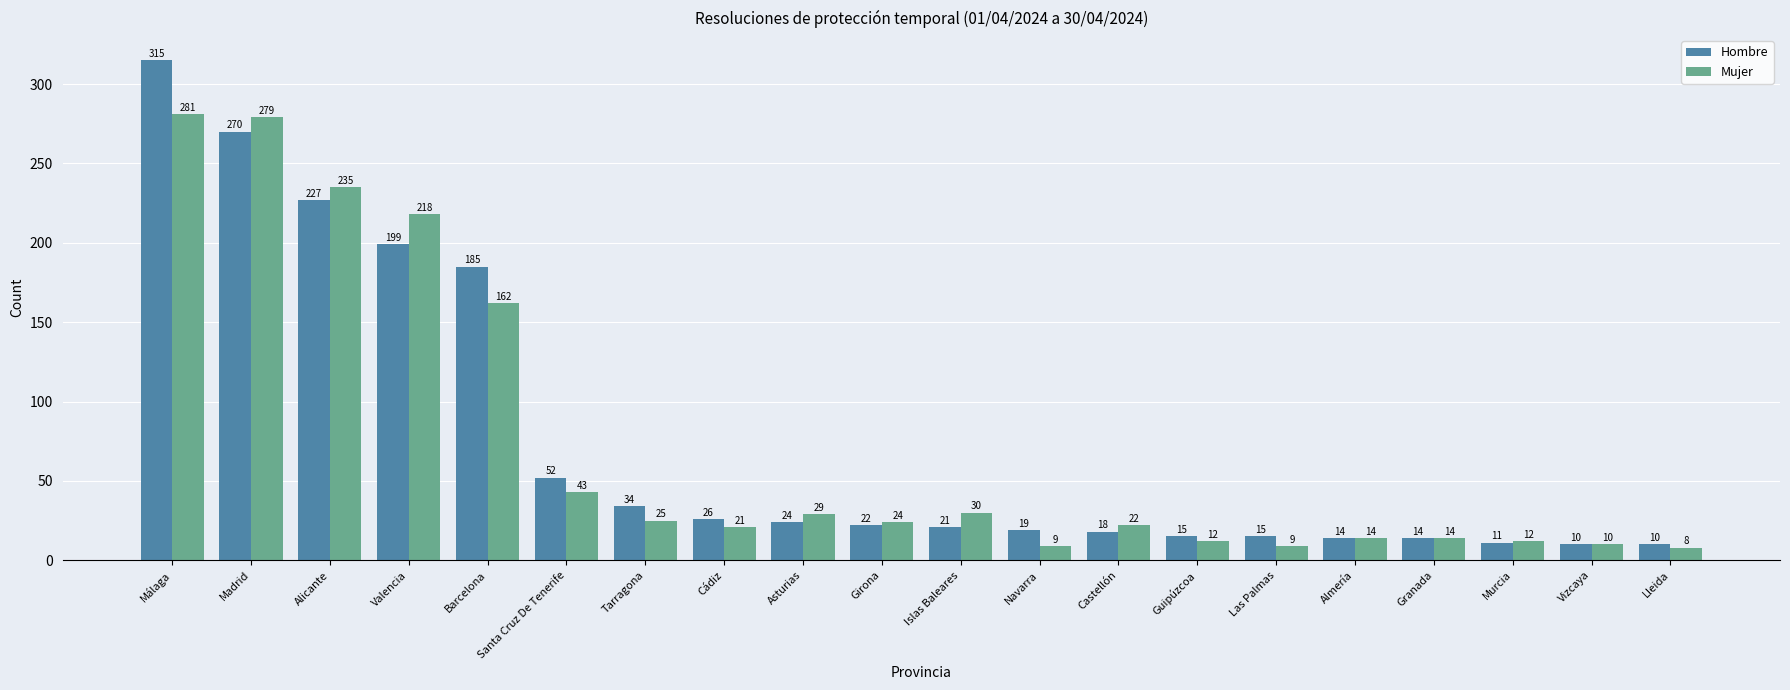

Where does the Hombre series first go above 22?

Málaga